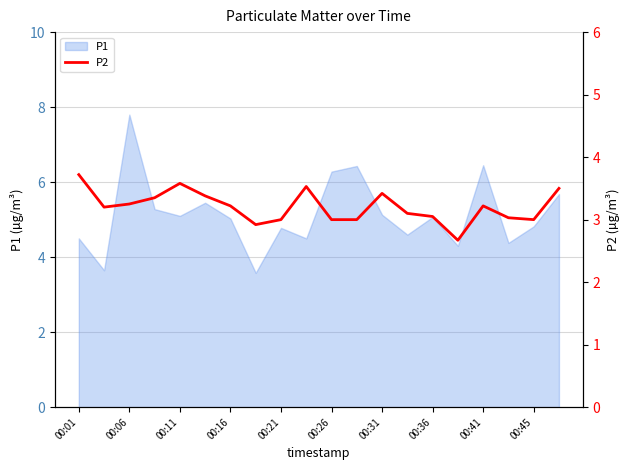

How many data points does each series have?

20